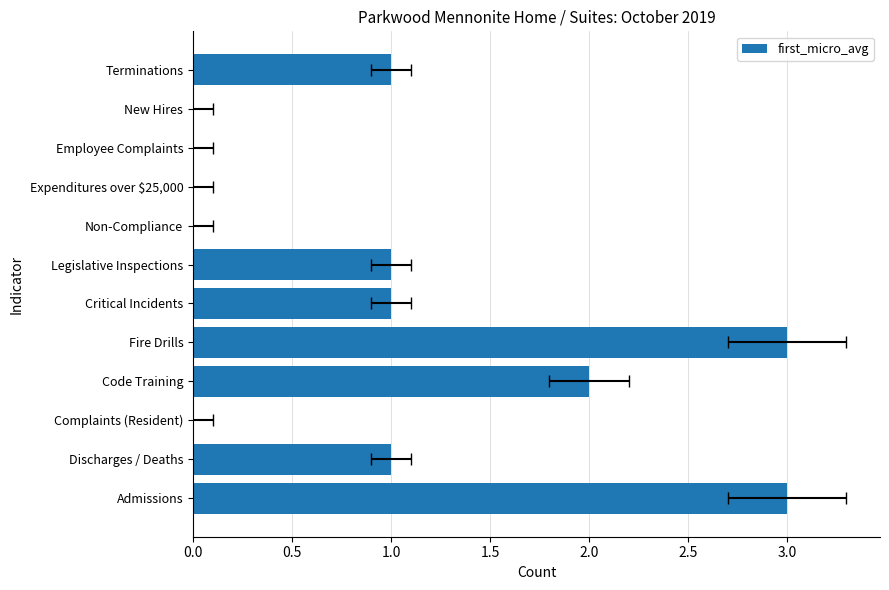

What value does the data have at Fire Drills?

3